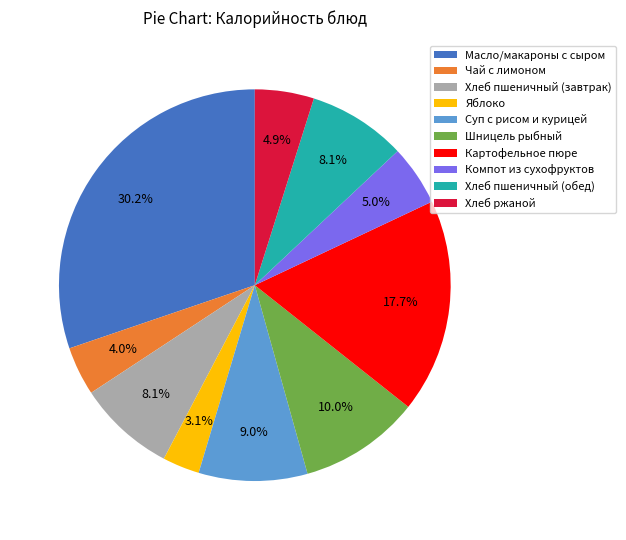

The Хлеб пшеничный (завтрак) slice represents 3% of the pie. True or false?

False